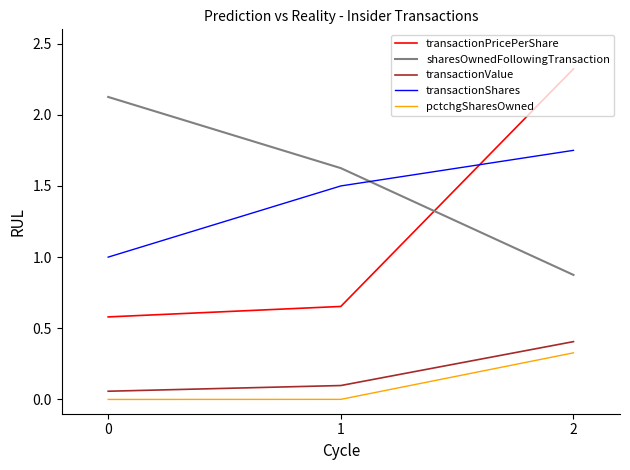

Count the number of categories in the chart.

3